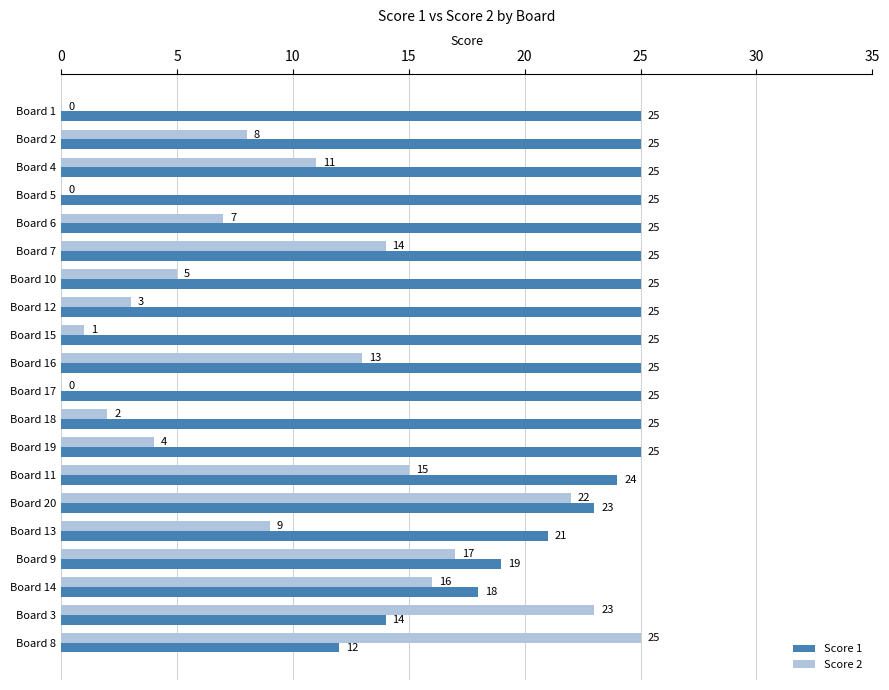

Where is Score 2 nearest to the value 12?

Board 4